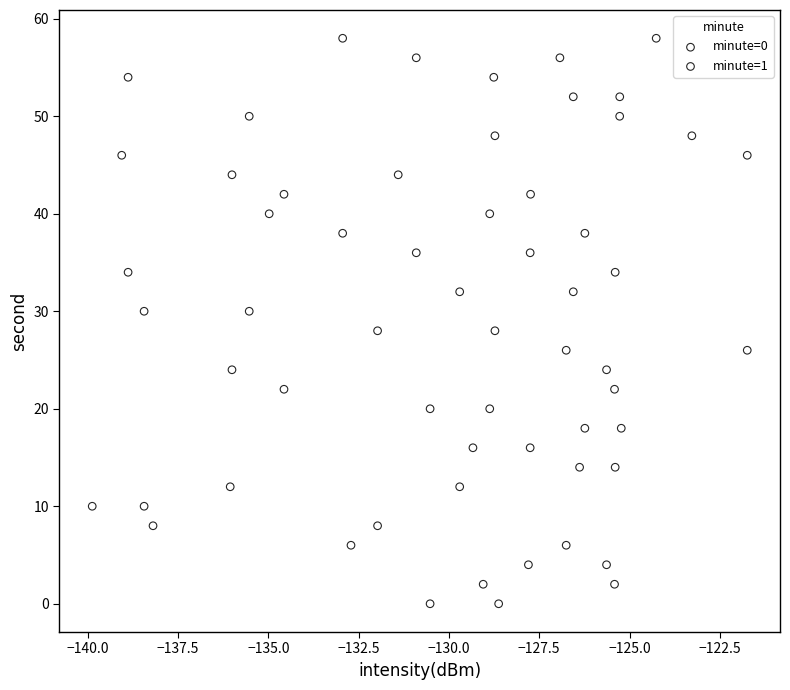

What are all the series names shown in the legend?

minute=0, minute=1